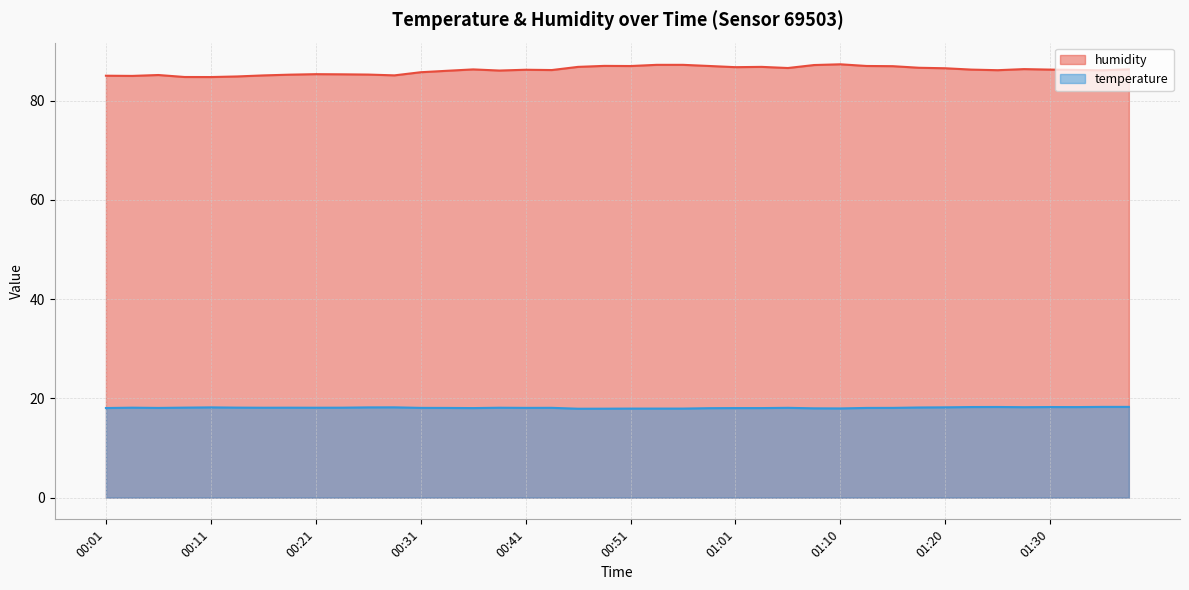

Rank the series by their maximum value, from highest to lowest.

humidity, temperature